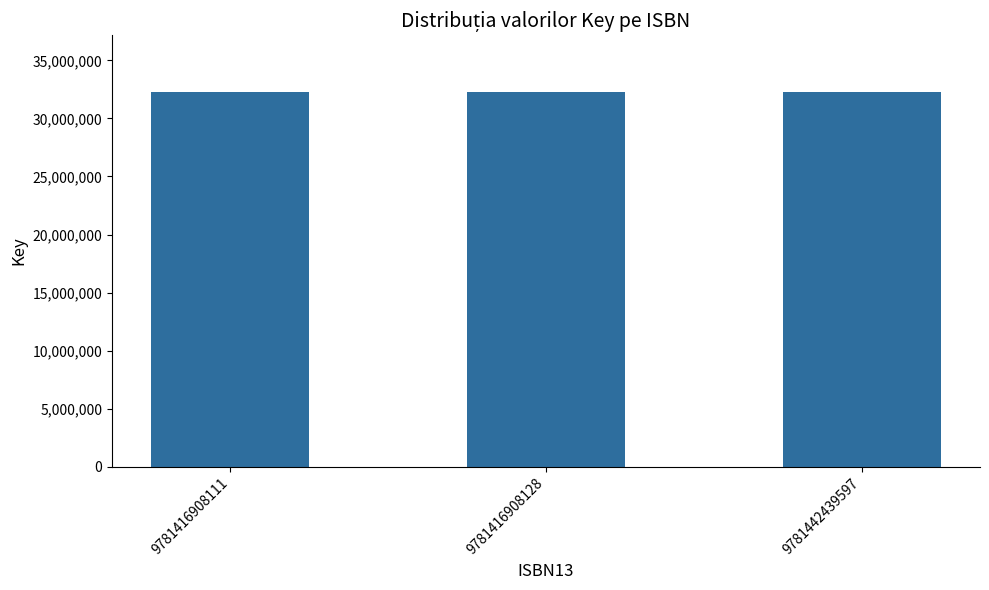

How many values are below 32306987?

1